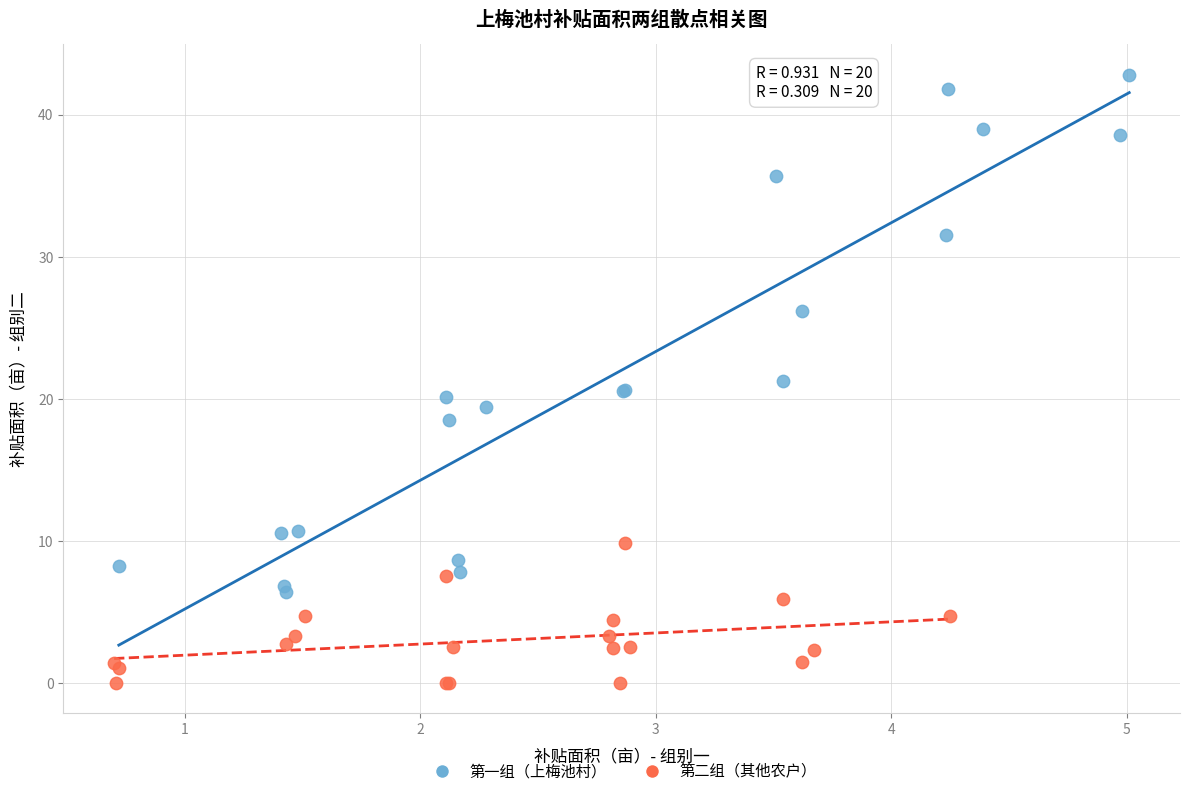

Which series reaches the minimum Y coordinate?

第二组（其他农户）